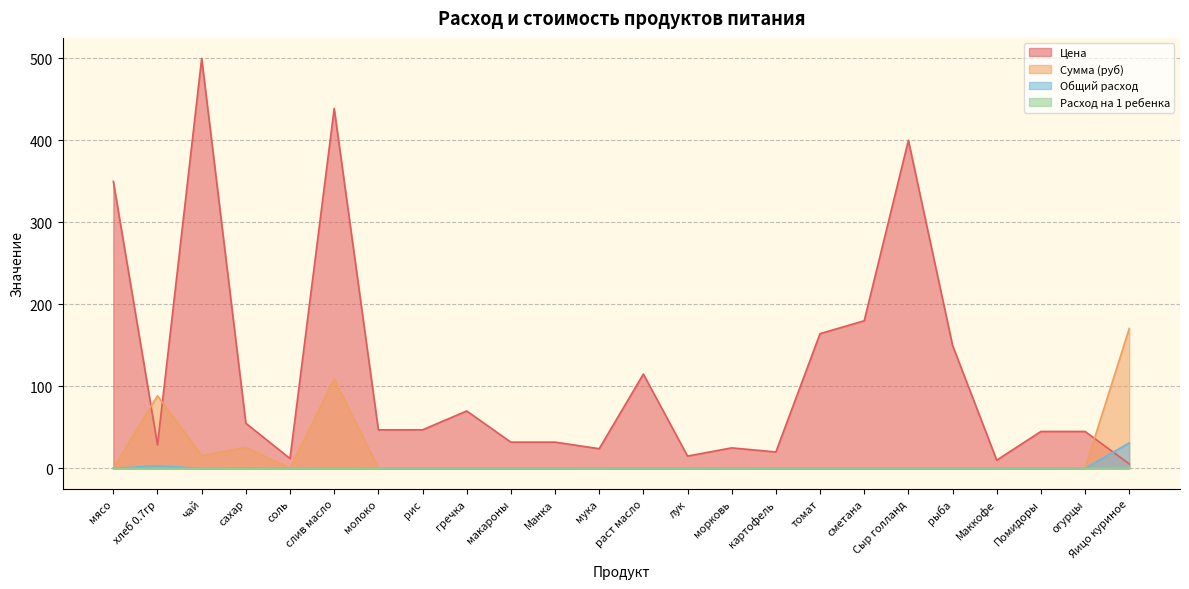

Reading left to right, transcribe all the data shown in this chart.

Цена: 350.0	28.6	500.0	55.0	12.0	438.9	47.0	47.0	70.0	32.0	32.0	24.0	115.0	15.0	25.0	20.0	164.3	180.0	400.0	150.0	10.0	45.0	45.0	5.5
Сумма (руб): 0.0	88.6	15.5	25.6	0.0	108.8	0.0	0.0	0.0	0.0	0.0	0.0	0.0	0.0	0.0	0.0	0.0	0.0	0.0	0.0	0.0	0.0	0.0	170.5
Общий расход: 0.0	3.1	0.0	0.5	0.0	0.2	0.0	0.0	0.0	0.0	0.0	0.0	0.0	0.0	0.0	0.0	0.0	0.0	0.0	0.0	0.0	0.0	0.0	31.0
Расход на 1 ребенка: 0.0	0.1	0.0	0.0	0.0	0.0	0.0	0.0	0.0	0.0	0.0	0.0	0.0	0.0	0.0	0.0	0.0	0.0	0.0	0.0	0.0	0.0	0.0	1.0